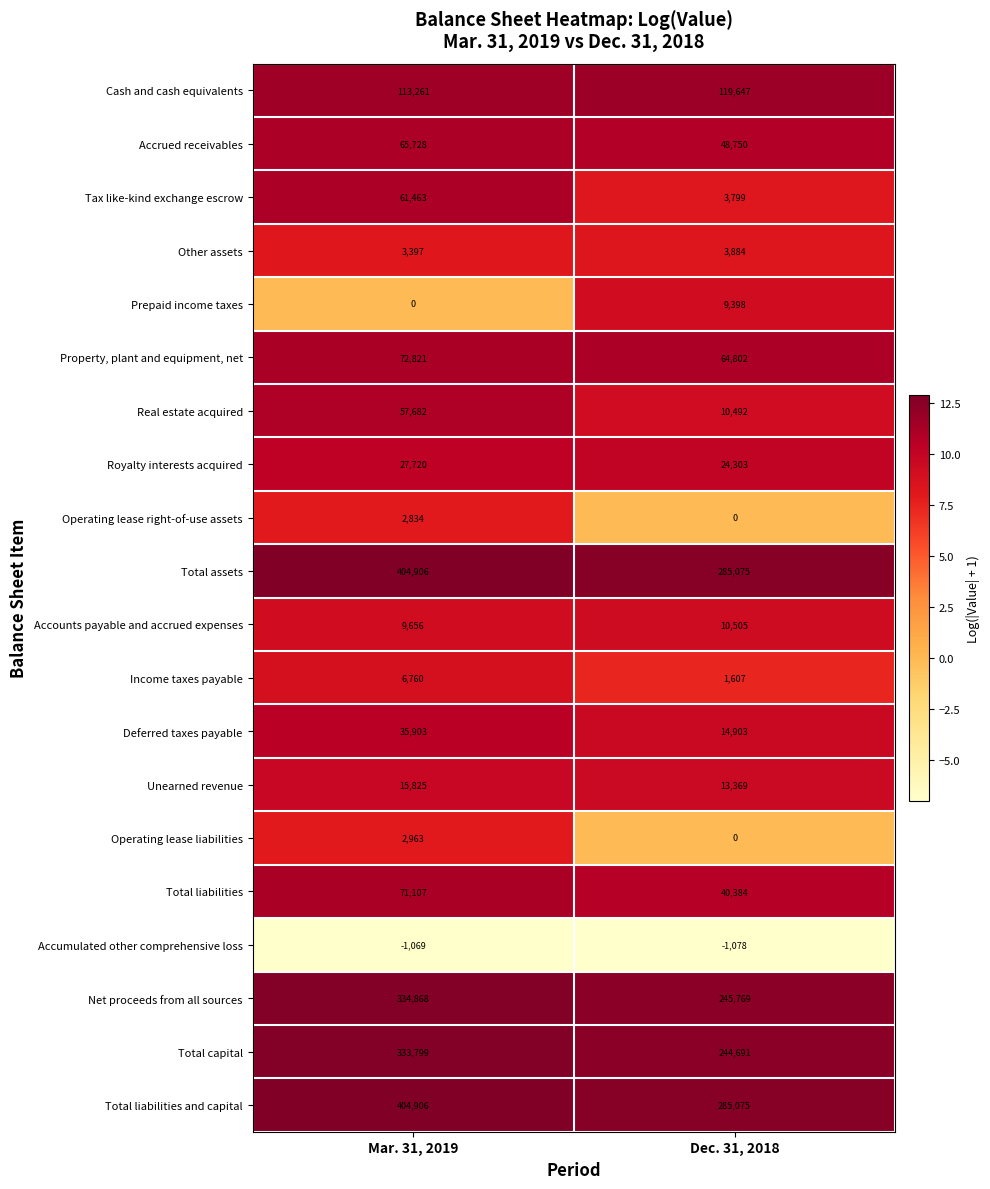

True or false: Accrued receivables has a value of 26479 at Dec. 31, 2018.

False